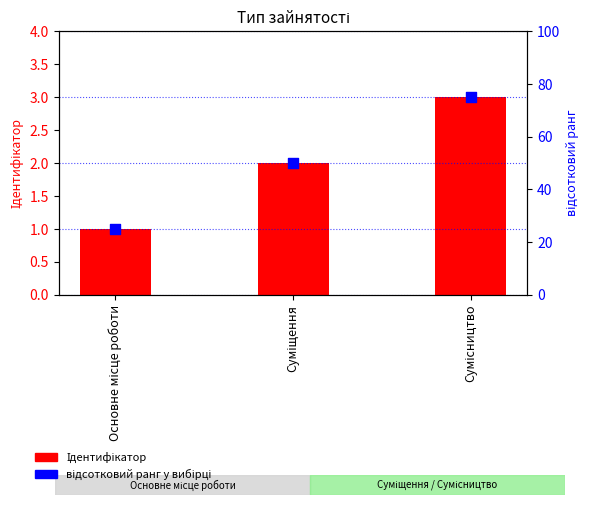

Which series reaches the minimum Y coordinate?

Ідентифікатор